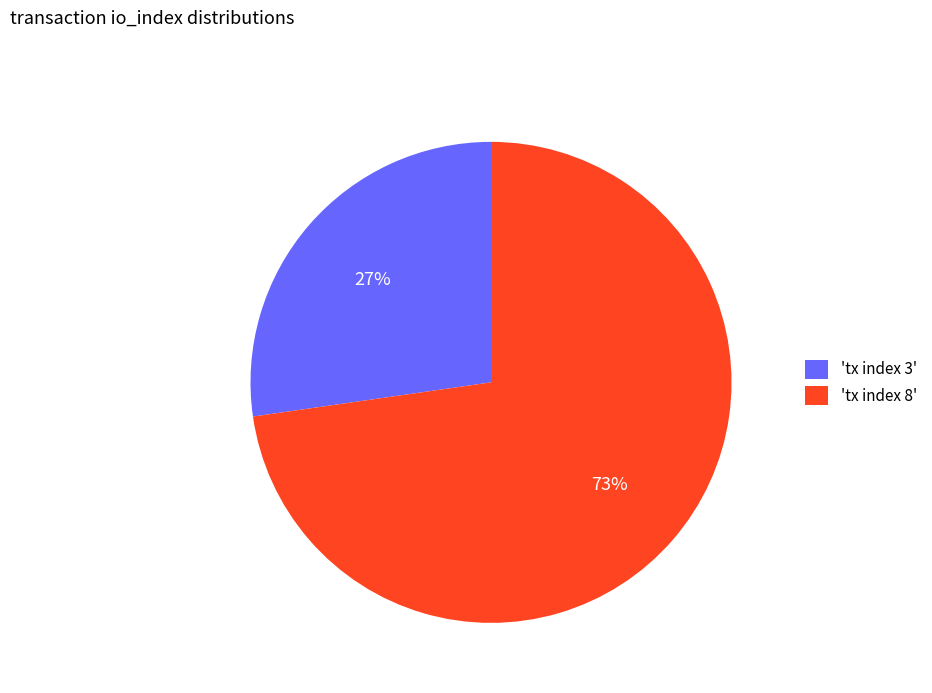

Does 'tx index 3' account for over 50% of the chart?

No